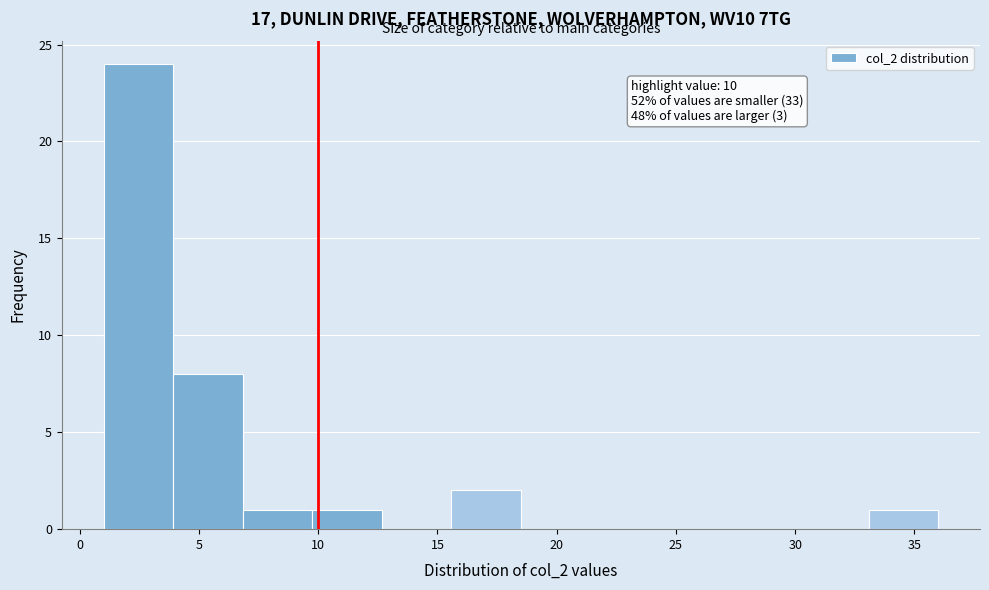

Which range on the x-axis has the tallest bar?

1.0 to 4.0